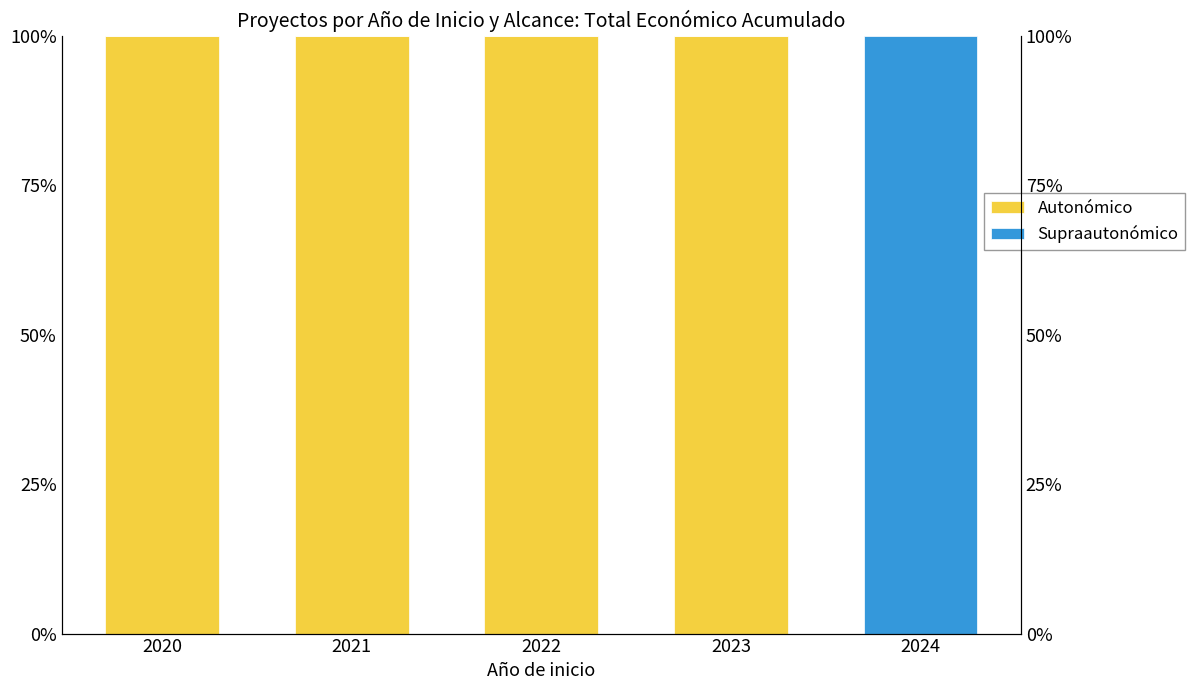

How many groups of bars are there?

5